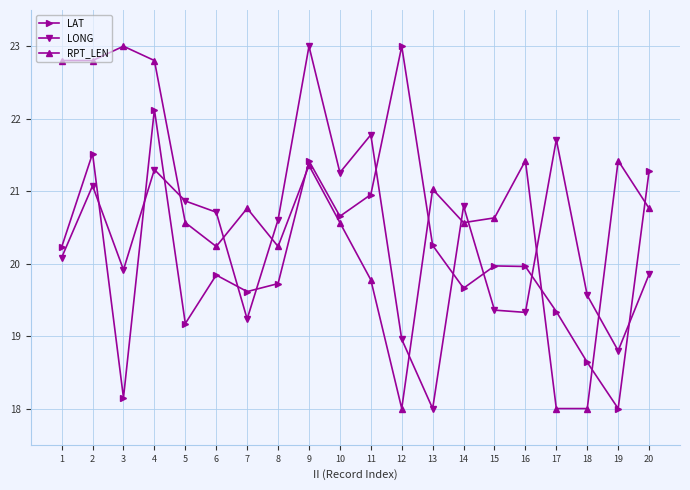

What is the value of the LONG point at the 10th from the left?

21.3